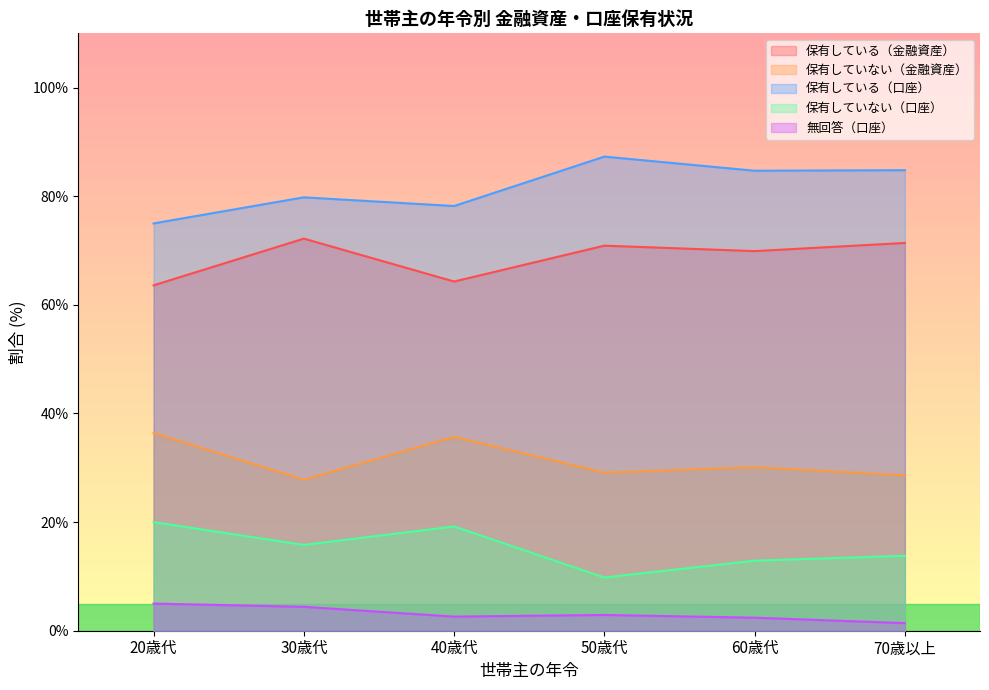

True or false: 無回答（口座） and 保有している（金融資産） cross at least once.

False